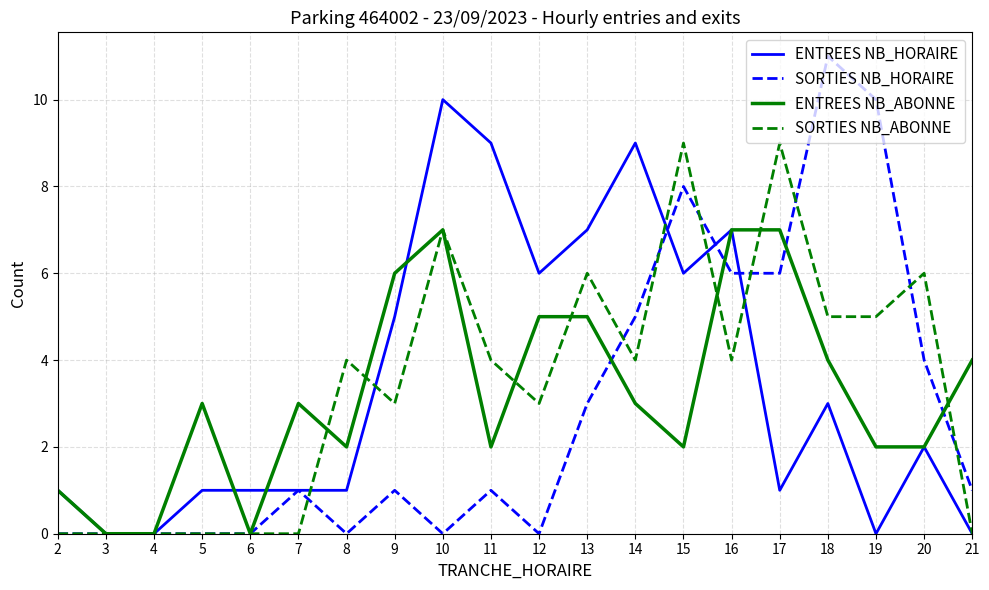

What is the greatest value displayed?

11